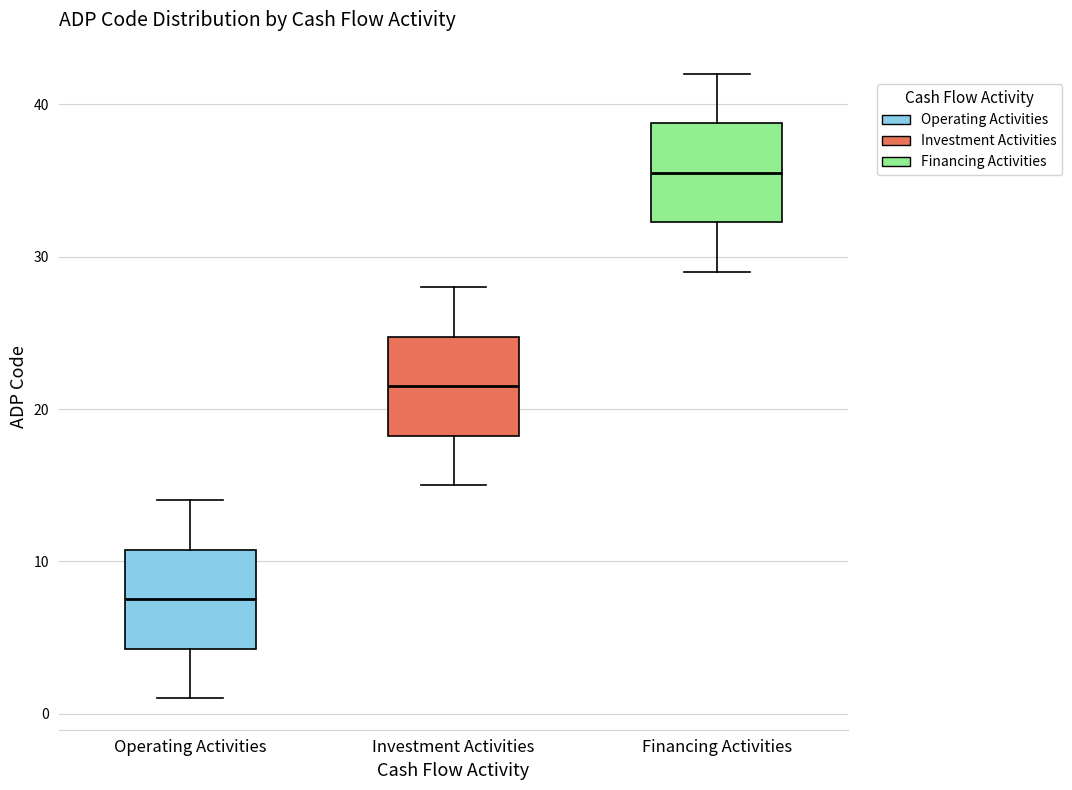

Reading left to right, transcribe this box plot: for each box, give where its median line is, the range the box spans, and where its two whiskers end, as read against the y-axis. The values are not printed on the chart, so give them approximately, as read against the axis.

Operating Activities: median 8, box 4 to 11, whiskers 1 to 14
Investment Activities: median 22, box 18 to 25, whiskers 15 to 28
Financing Activities: median 36, box 32 to 39, whiskers 29 to 42